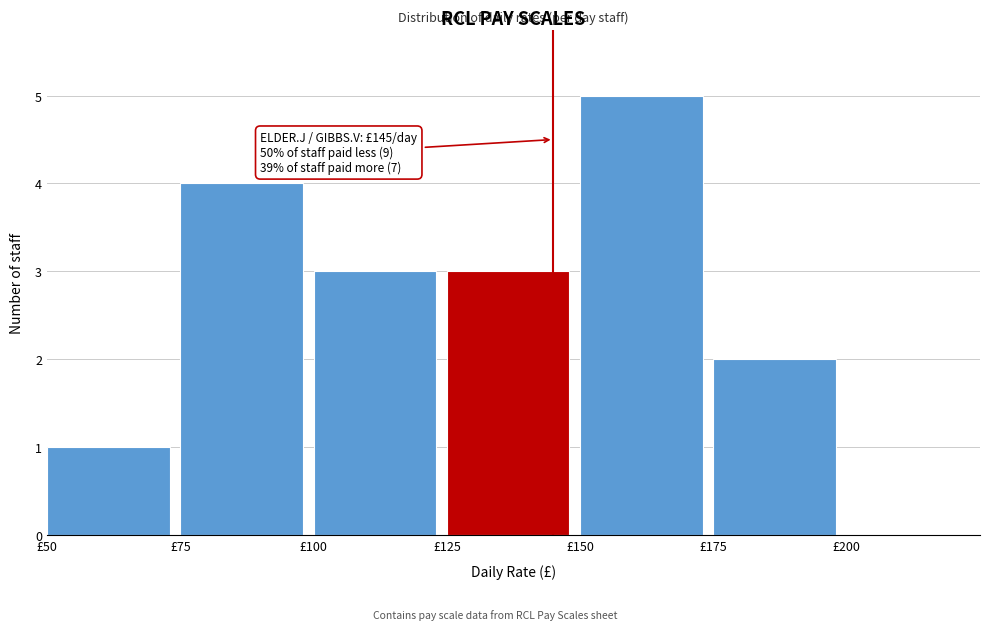

Over which range of the x-axis is the bar tallest?

150 to 175